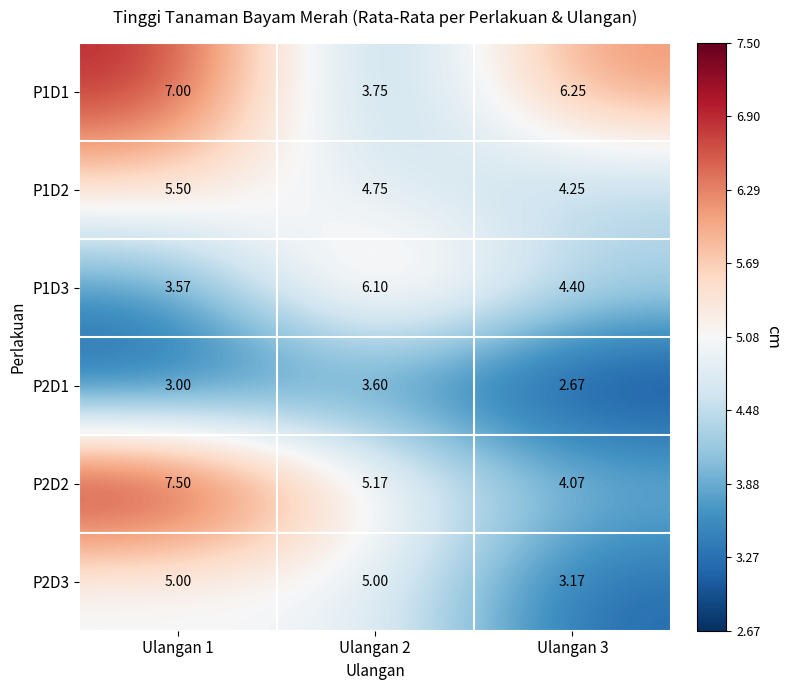

How many values in the P2D2 series are below 5?

1